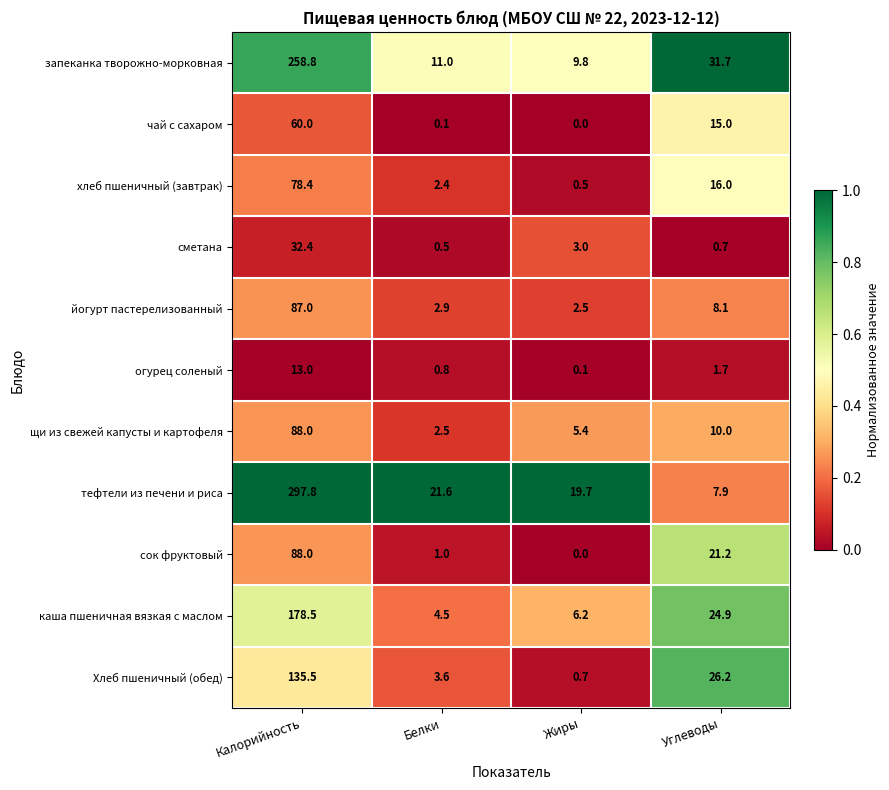

The тефтели из печени и риса series shows 7.9 at Углеводы. True or false?

True